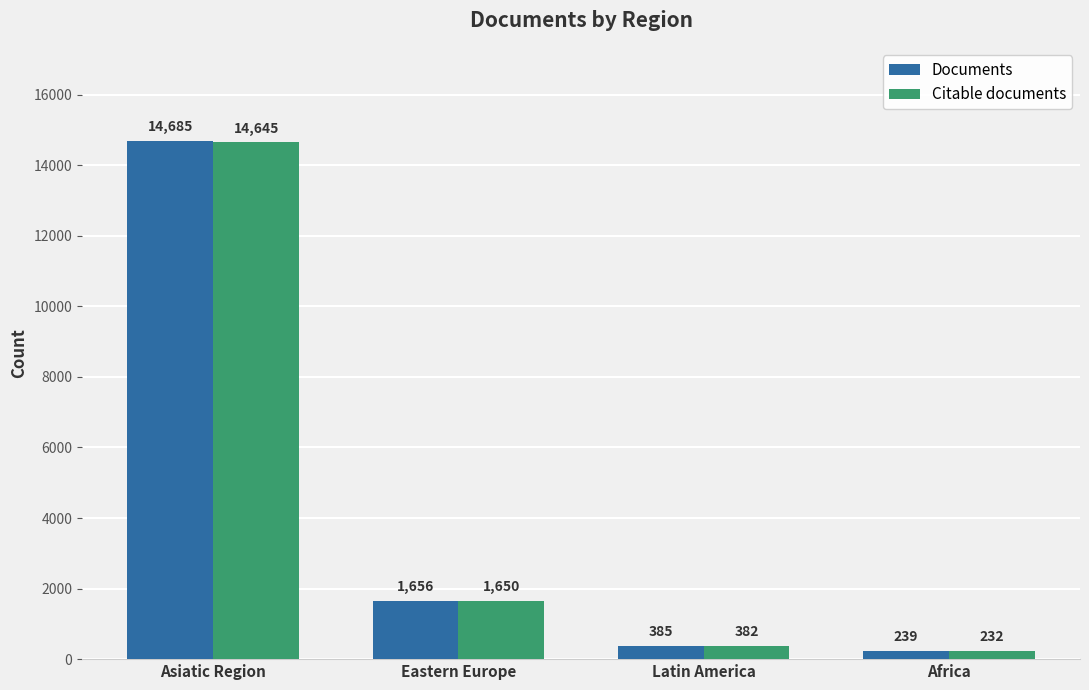

What is the average value of the Documents series?

4241